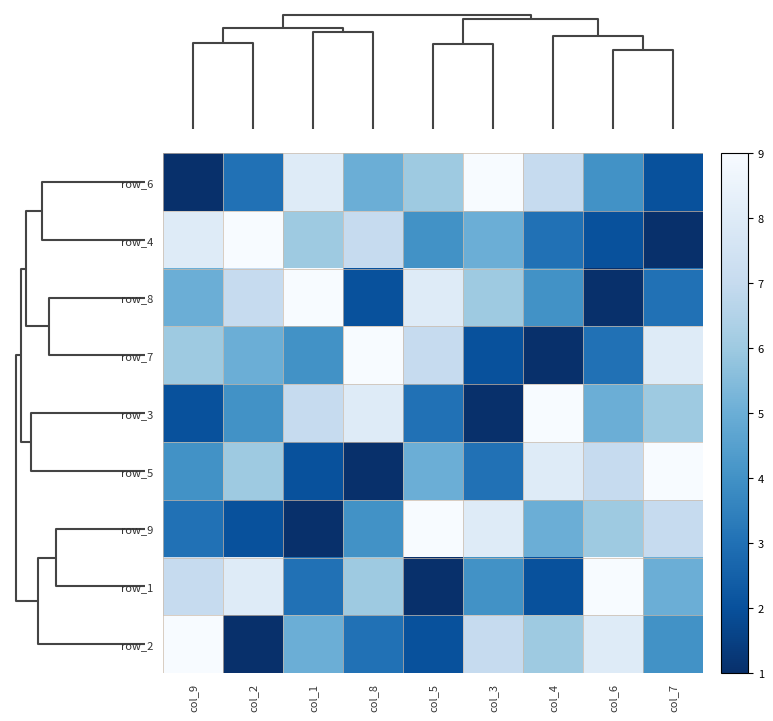

What is the smallest value displayed?

1